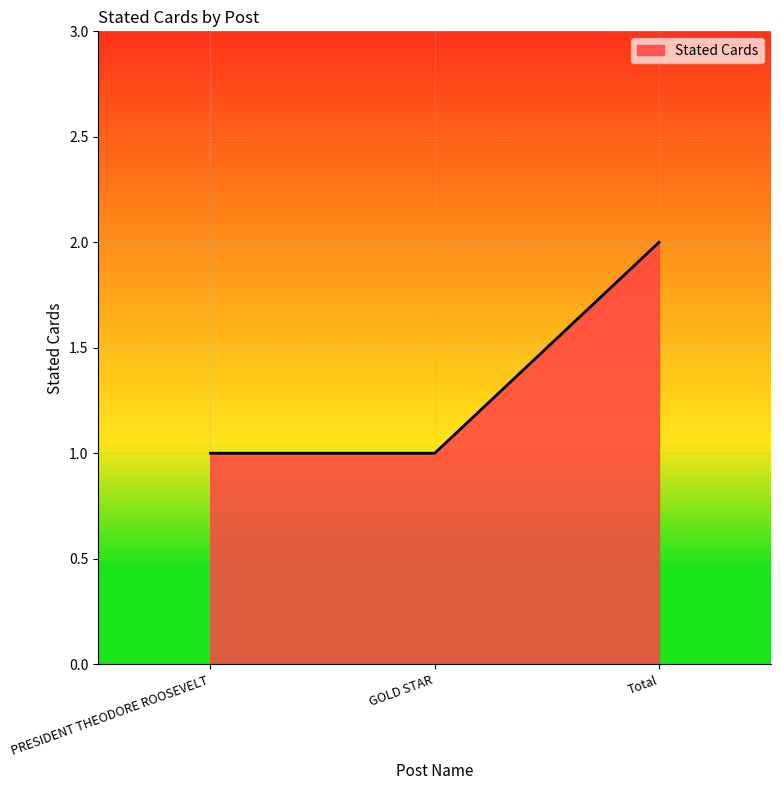

Which category has the highest value across all series?

Total